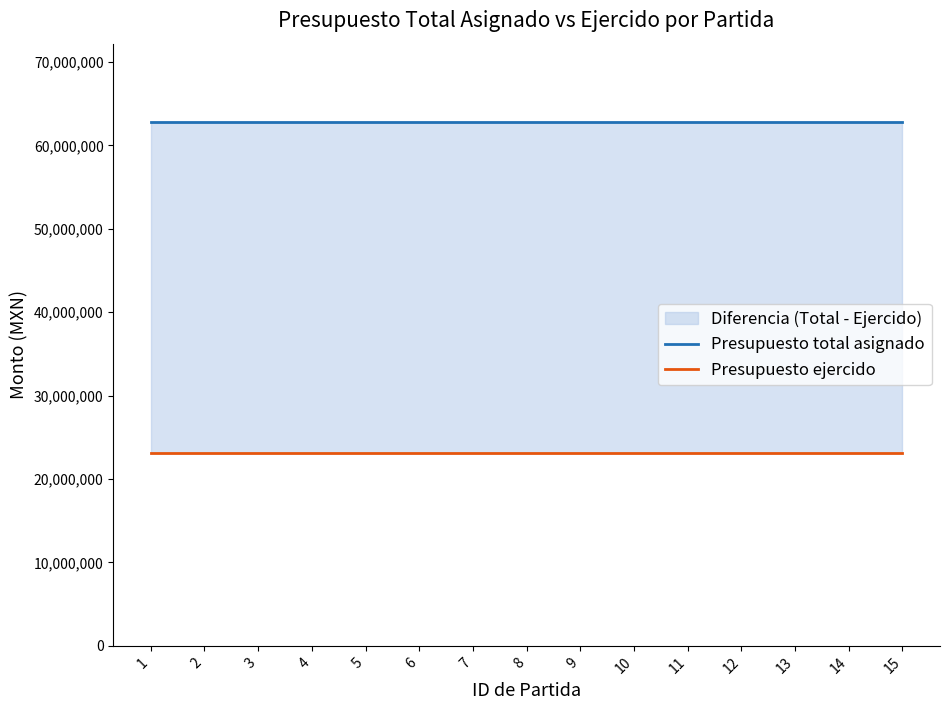

True or false: Presupuesto total asignado and Presupuesto ejercido intersect in this chart.

False